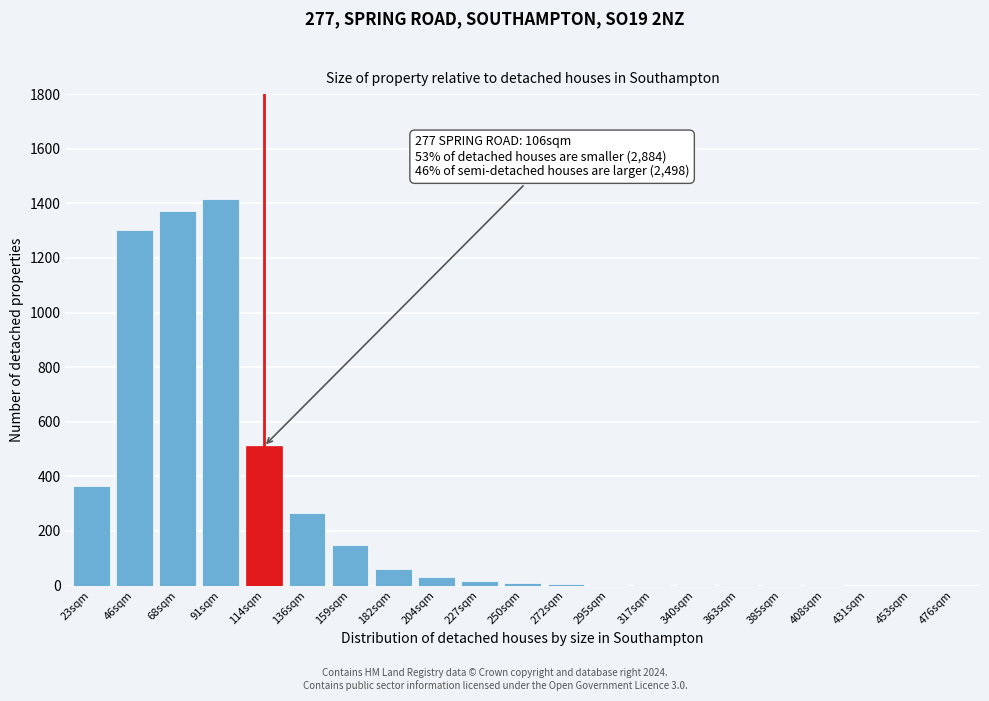

Between 453sqm and 182sqm, which is larger?

182sqm